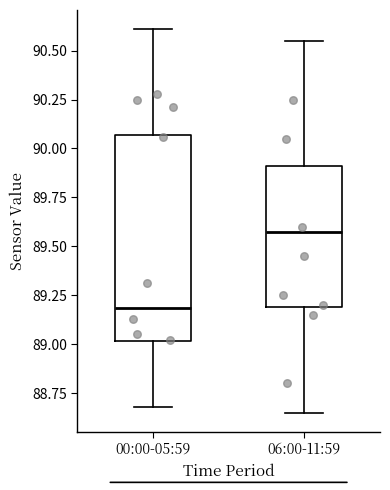

Comparing the boxes themselves (not the whiskers), which one is the tallest?

00:00-05:59